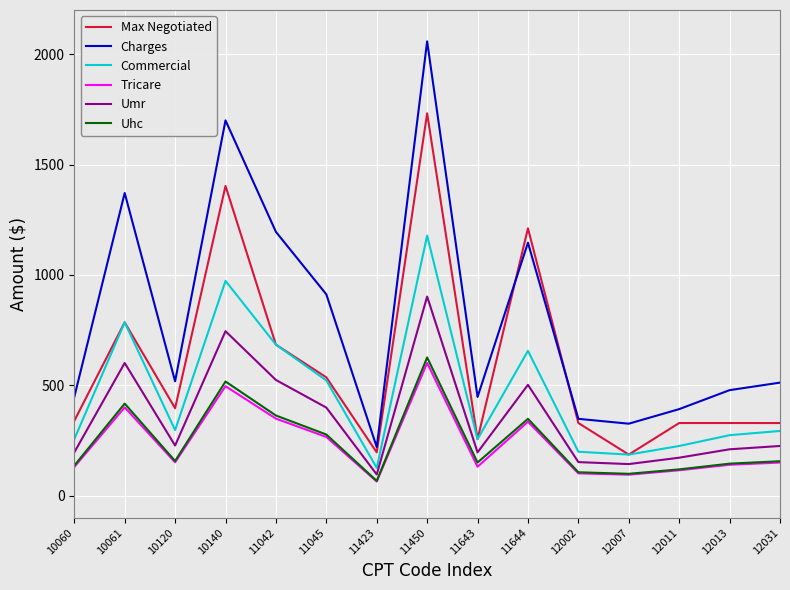

What is the average value of the Umr series?

353